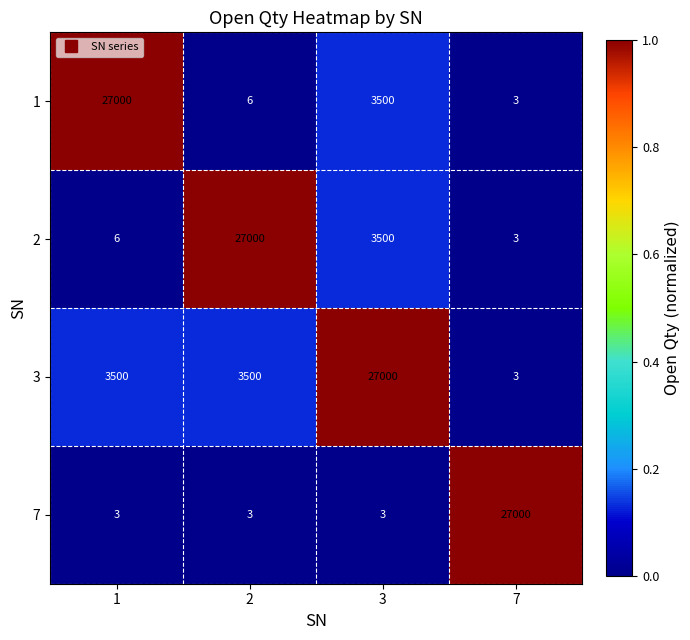

What is the difference between the maximum and minimum values in the 3 series?

26997